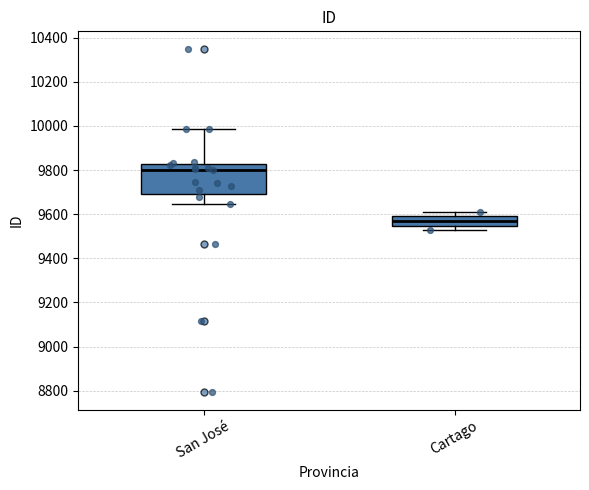

Reading left to right, transcribe this box plot: for each box, give where its median line is, the range the box spans, and where its two whiskers end, as read against the y-axis. The values are not printed on the chart, so give them approximately, as read against the axis.

San José: median 9800, box 9700 to 9820, whiskers 9640 to 9980
Cartago: median 9560, box 9540 to 9600, whiskers 9520 to 9620